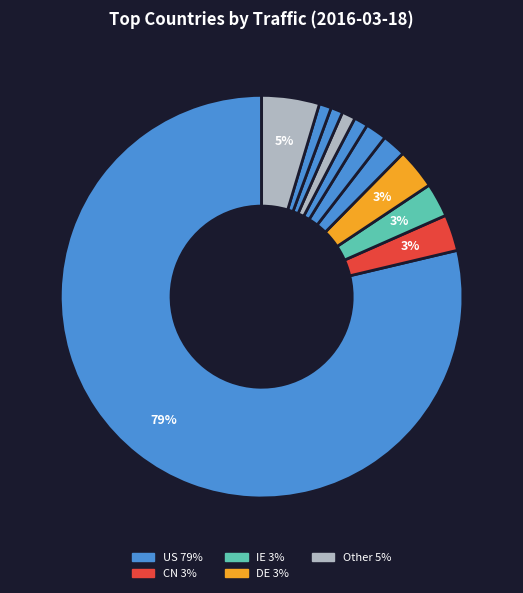

How many slices are in this pie chart?

11